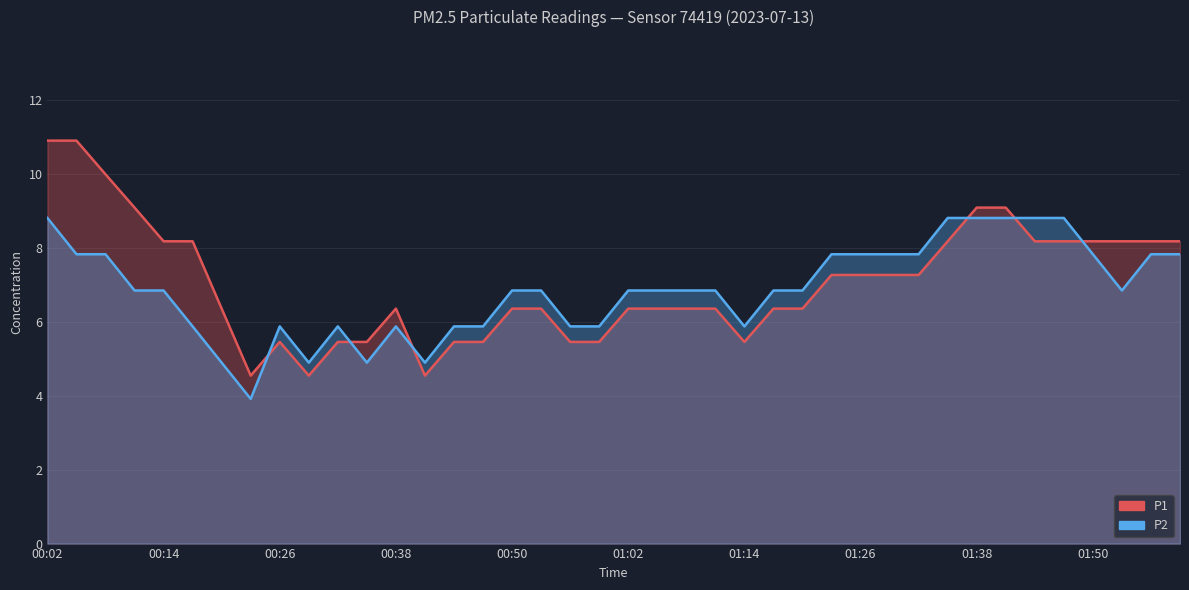

At which category does the chart reach its peak across all series?

00:02